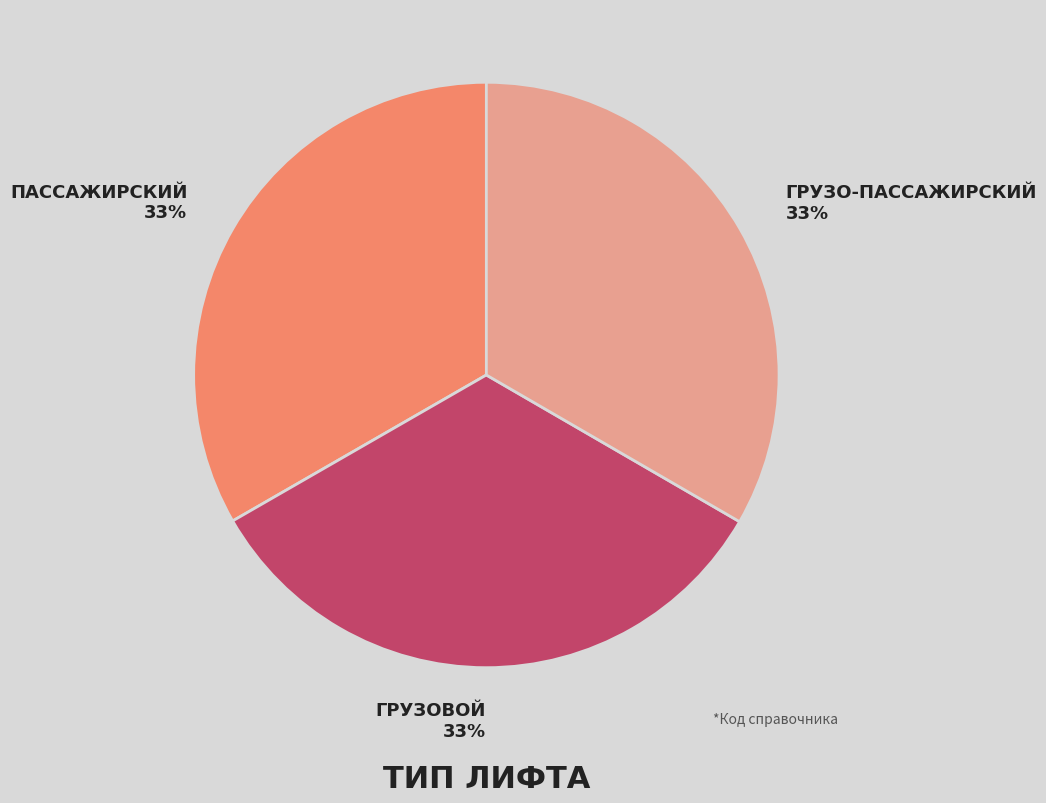

How many segments does this pie chart have?

3